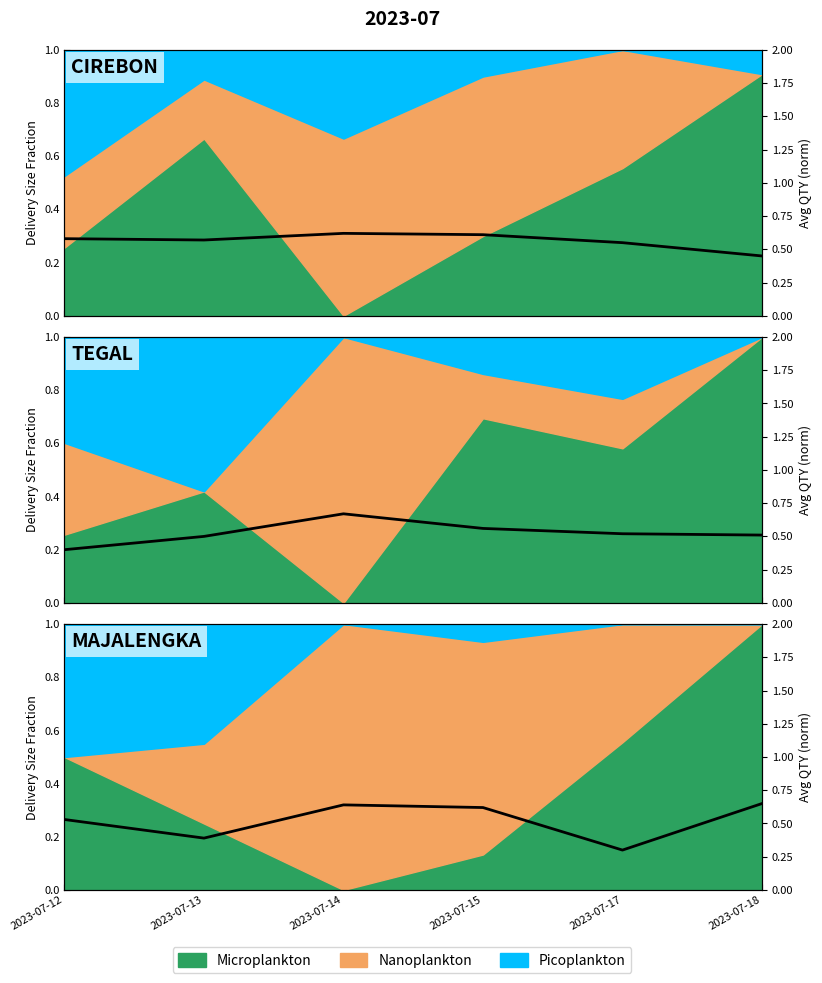

Which category has the highest value across all series?

2023-07-18